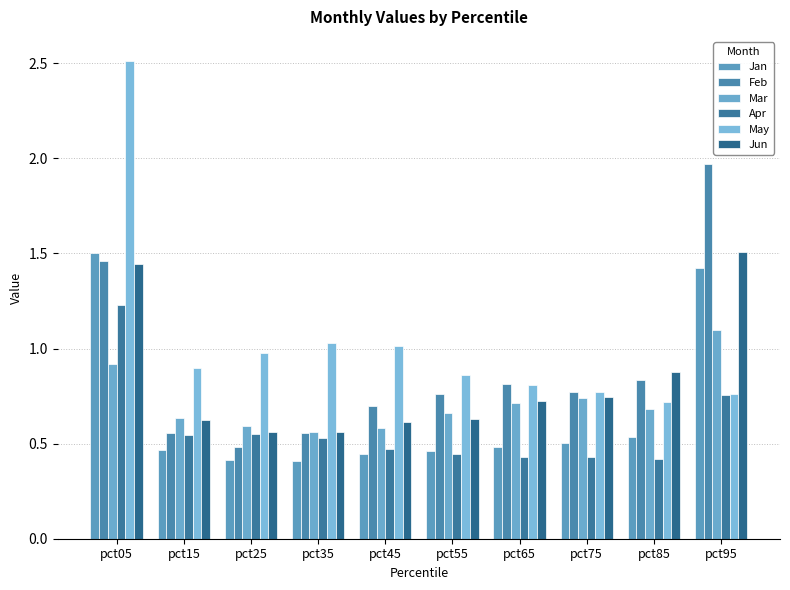

Does the chart contain stacked bars?

No